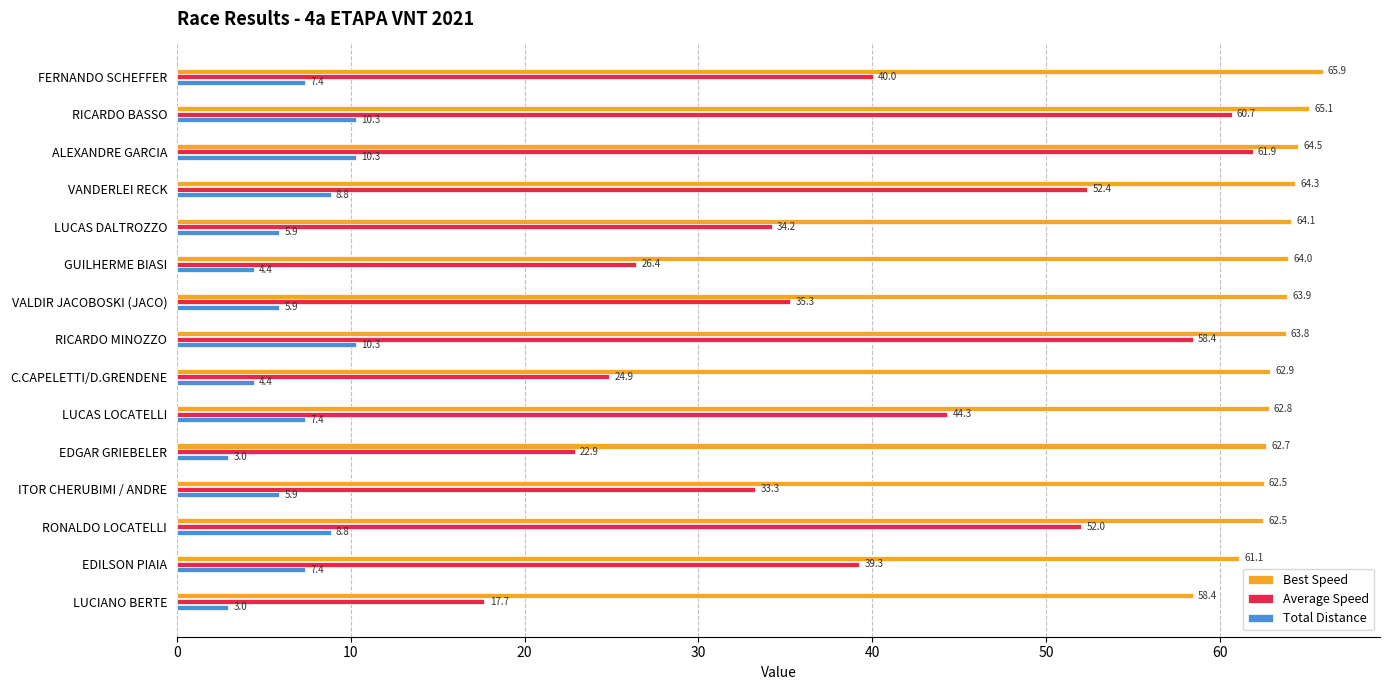

Rank the series by their maximum value, from highest to lowest.

Best Speed, Average Speed, Total Distance